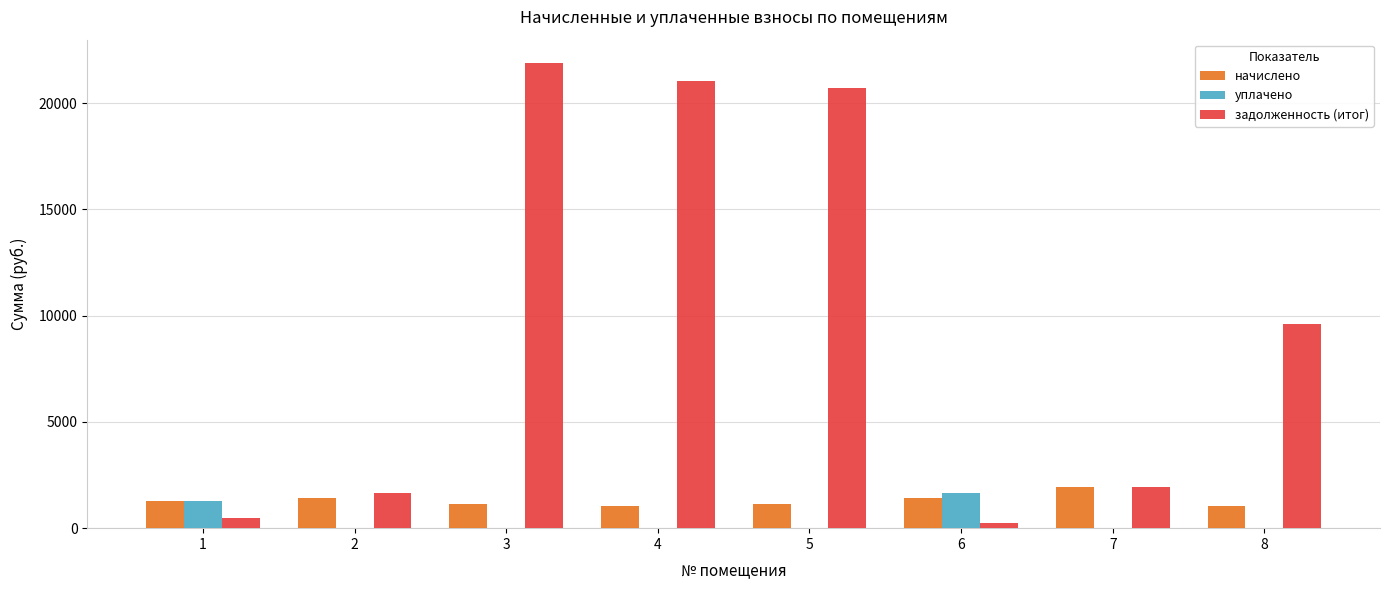

What is the total value across all series at 7?

3900.6